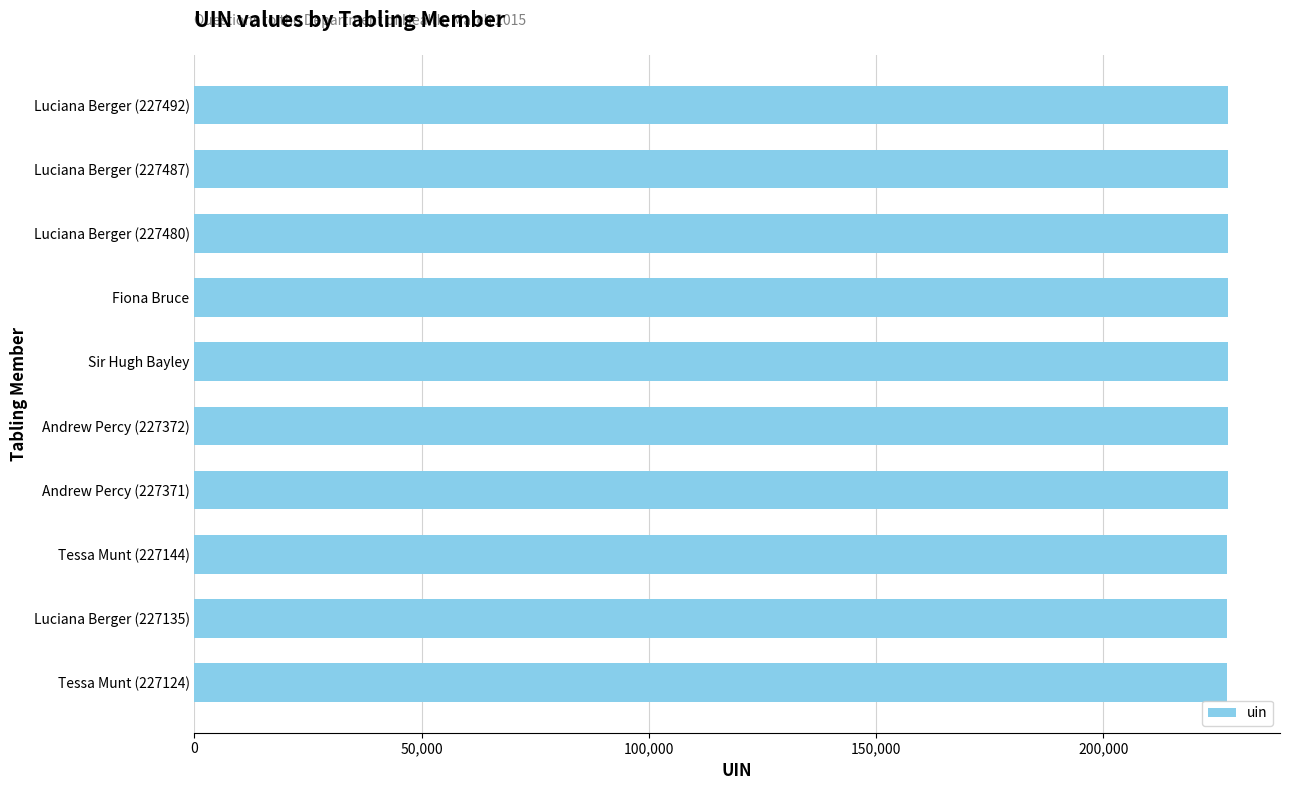

Is it true that the value at Tessa Munt (227144) is 227144?

True